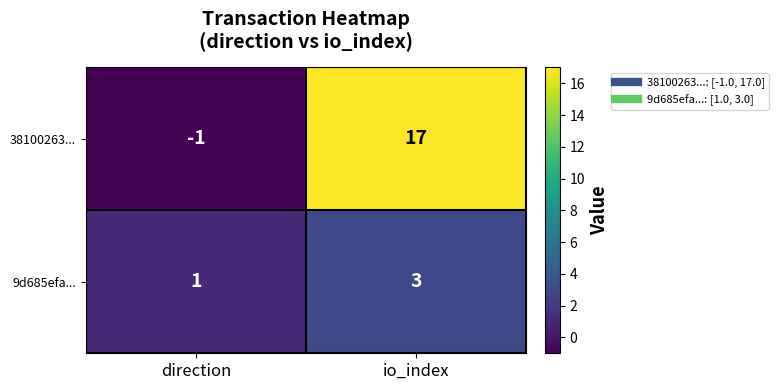

What is the sum of the 9d685efa... values at io_index and direction?

4